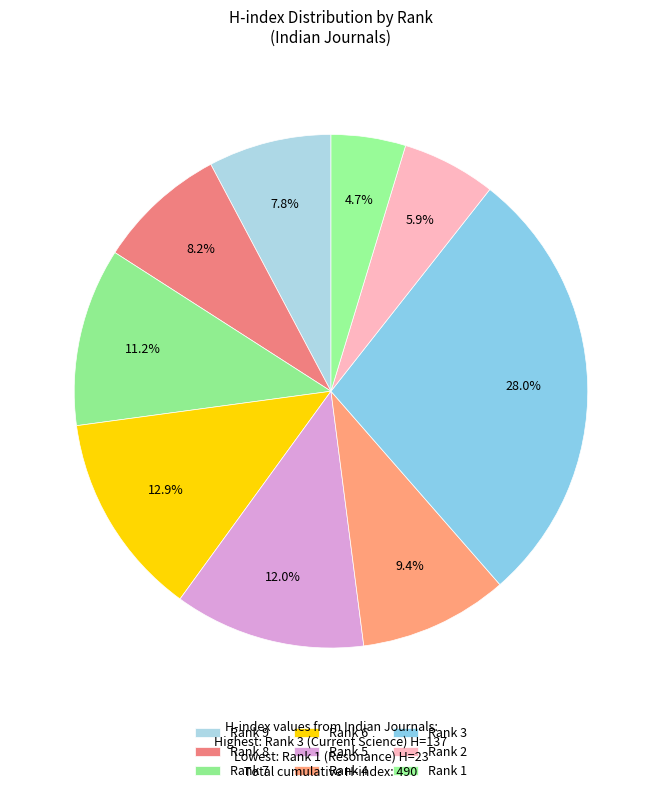

Does Rank 8 account for over 50% of the chart?

No